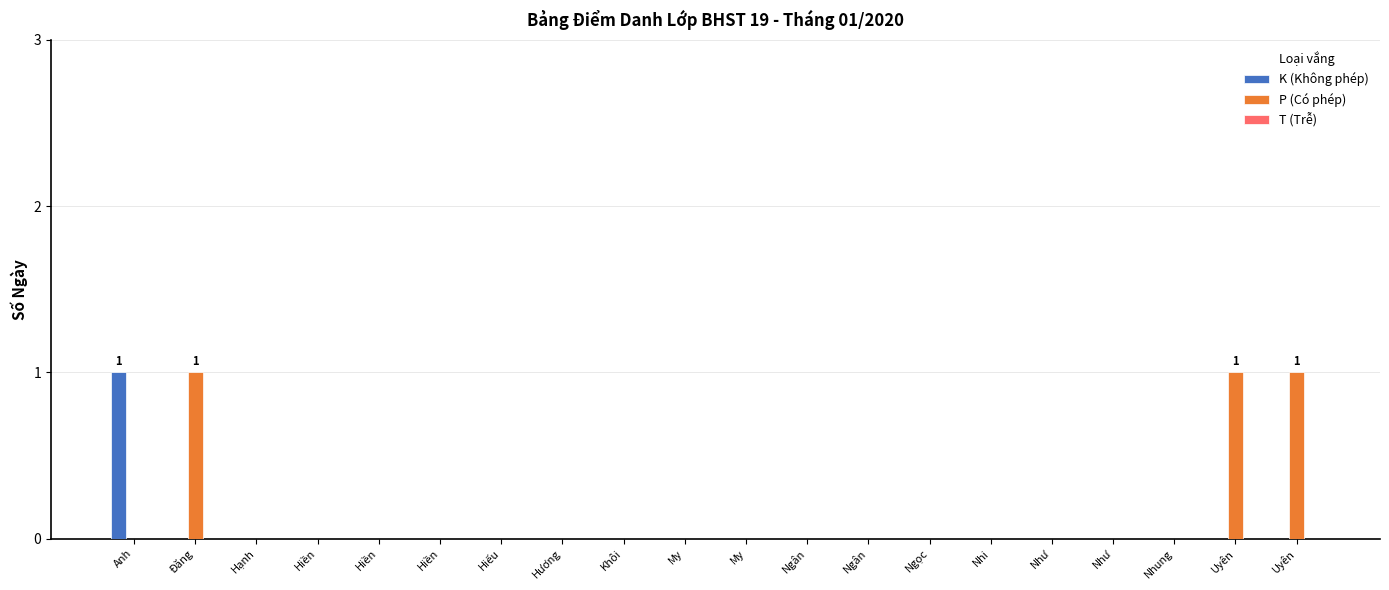

At how many categories does at least one series exceed 0?

4